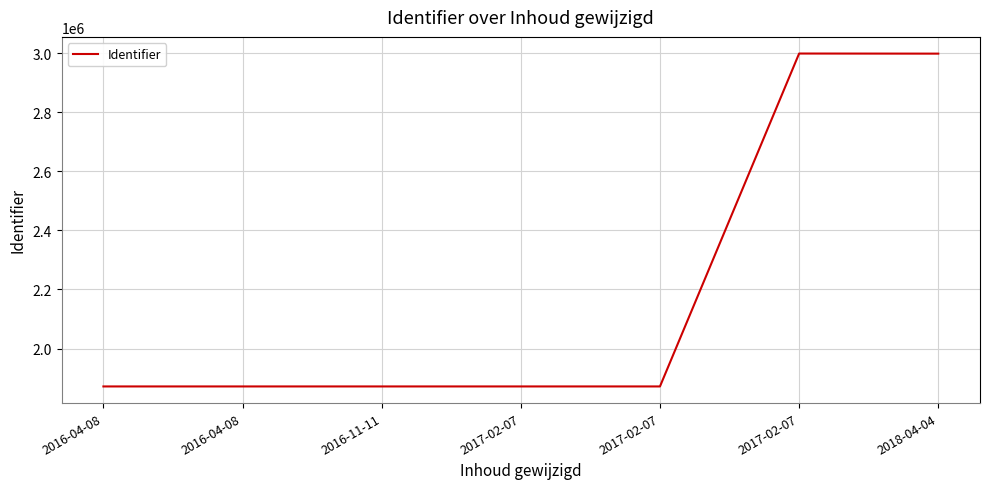

What is the ratio of the value at 2016-04-08 to the value at 2018-04-04?

0.6